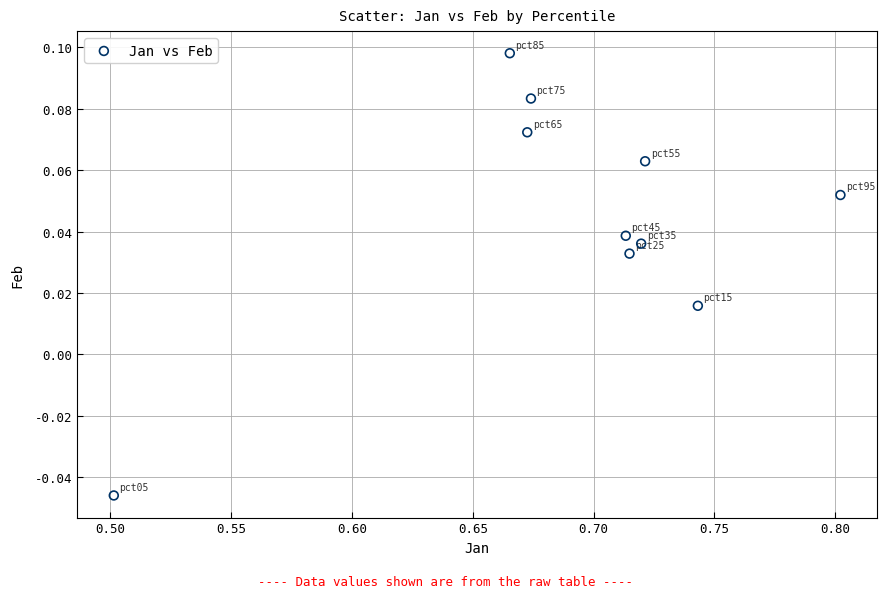

What is the range of X values (max minus min)?

0.3